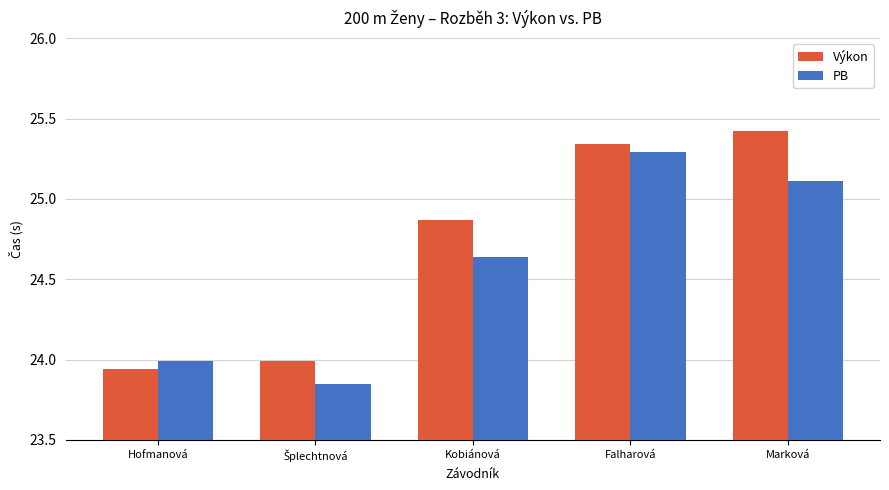

Rank the series by their average value, from lowest to highest.

PB, Výkon